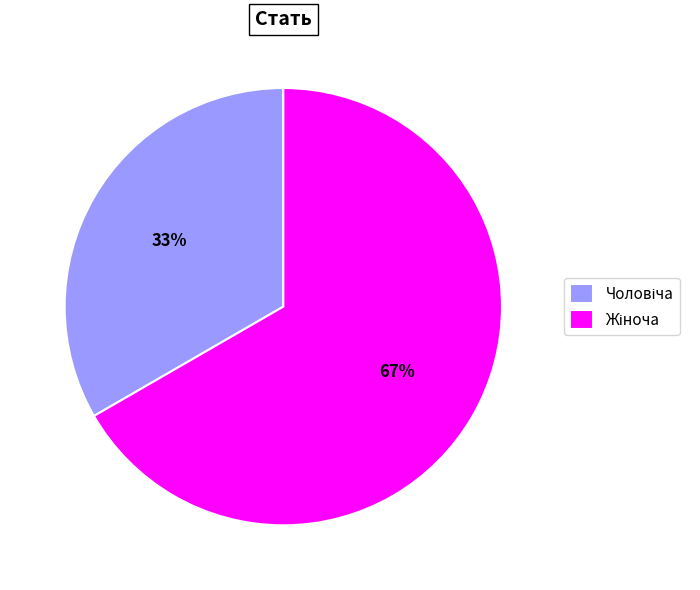

Is there a majority slice in this chart?

Yes